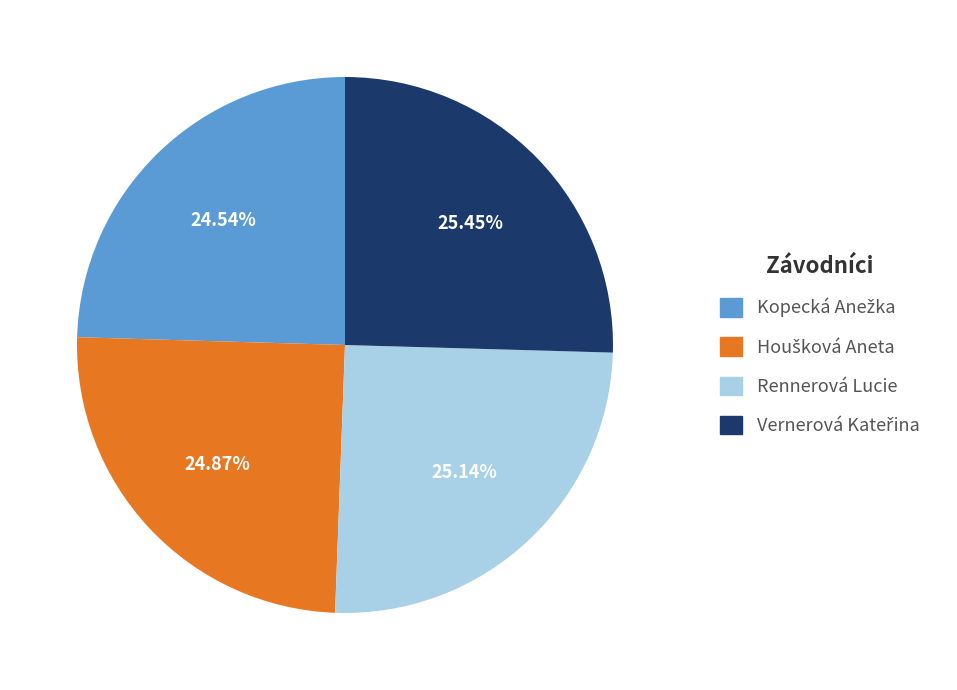

Does Rennerová Lucie represent more than half of the total?

No